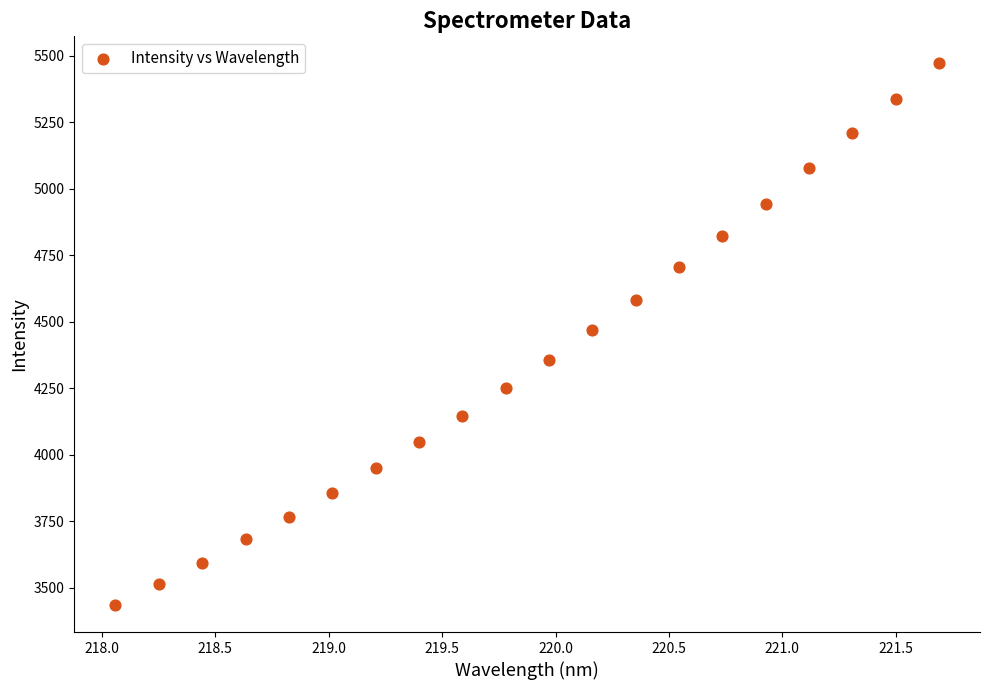

What is the range of X values (max minus min)?

3.6